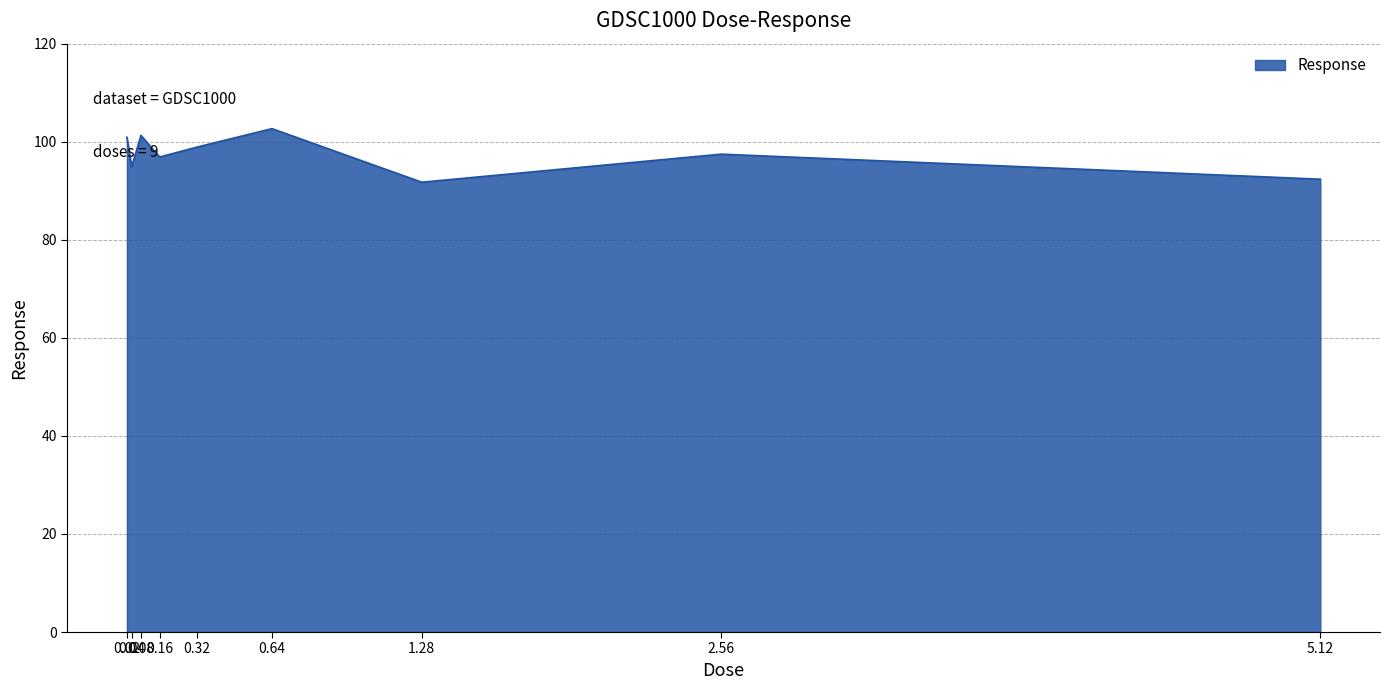

What is the smallest value displayed?

91.7